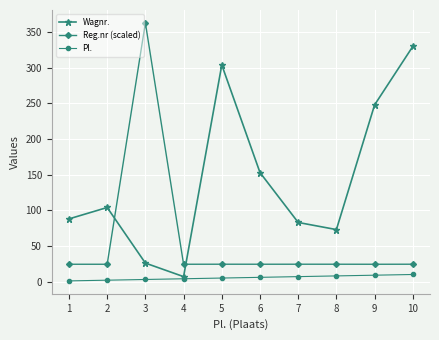

Count the number of data series in this chart.

3